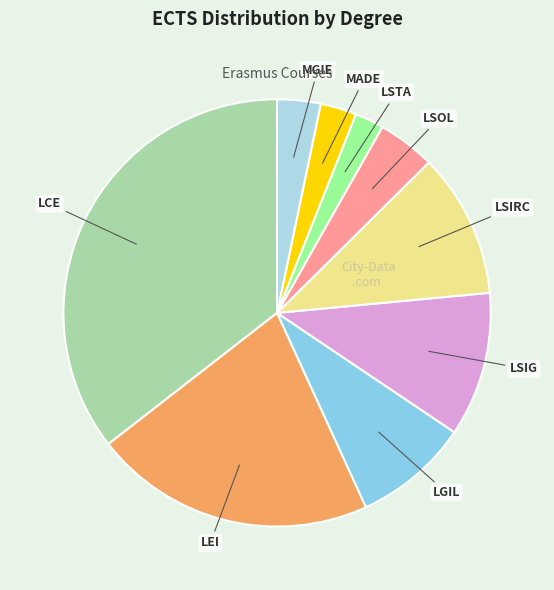

Which category has the biggest portion of the pie?

LCE